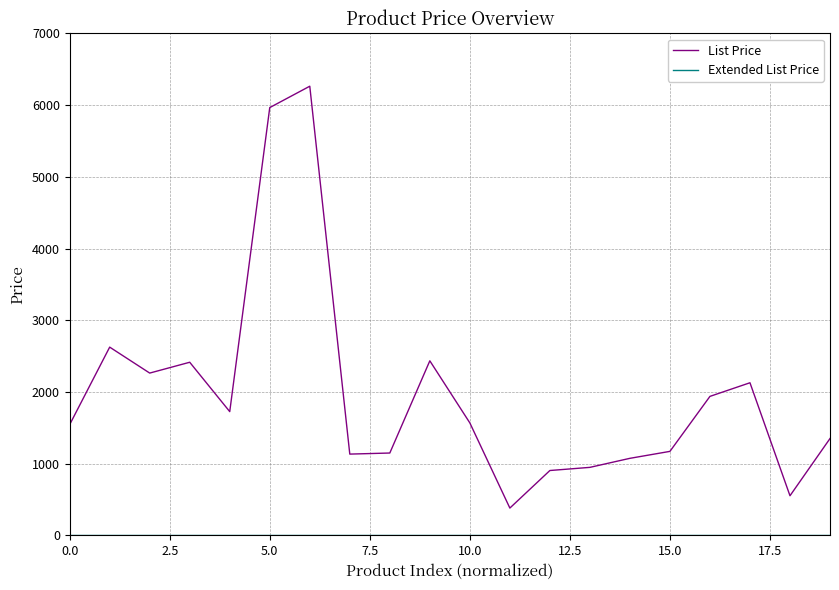

Which series has the largest total across all categories?

List Price